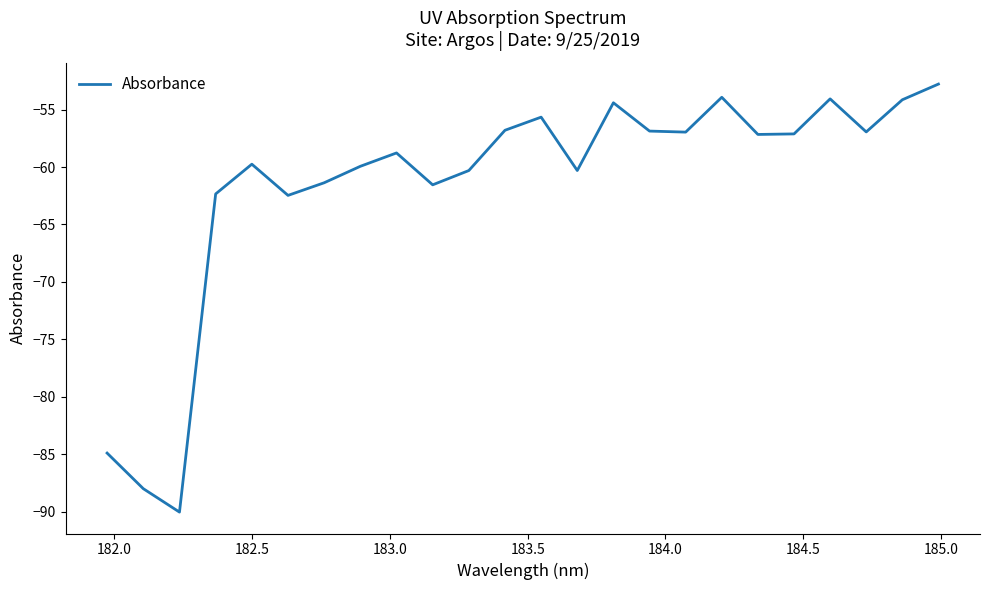

What is the minimum value shown in the chart?

-90.0